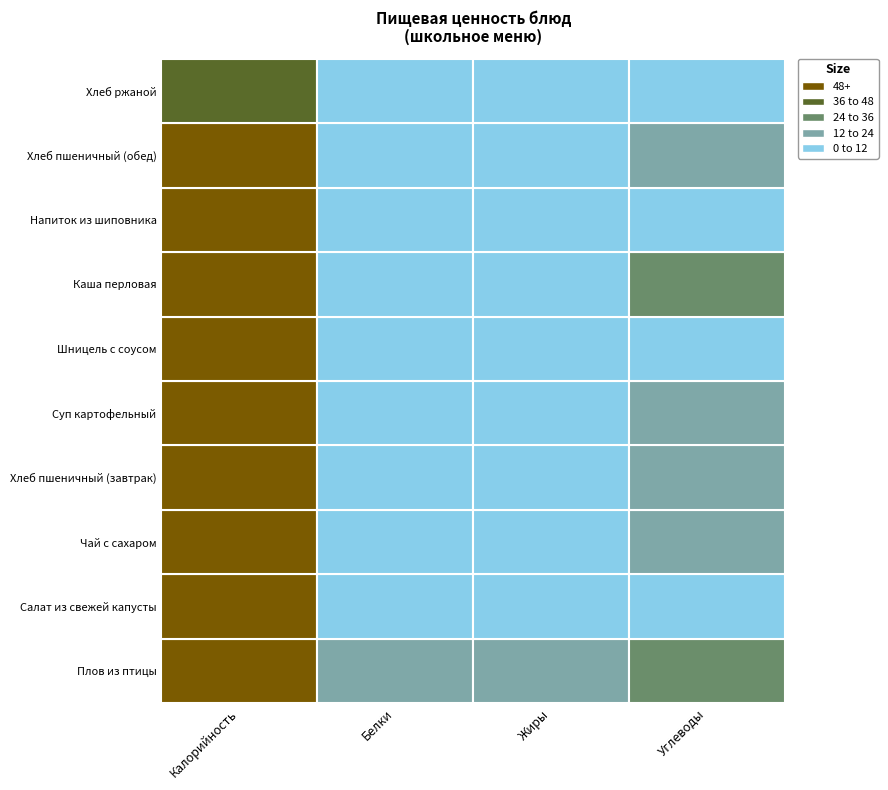

Reading left to right, transcribe all the data shown in this chart.

Калорийность: Плов из птицы=408.0	Салат из свежей капусты=52.8	Чай с сахаром=60.0	Хлеб пшеничный (завтрак)=84.8	Суп картофельный=106.0	Шницель с соусом=168.0	Каша перловая=187.0	Напиток из шиповника=143.8	Хлеб пшеничный (обед)=63.6	Хлеб ржаной=39.0
Белки: Плов из птицы=19.0	Салат из свежей капусты=0.8	Чай с сахаром=0.1	Хлеб пшеничный (завтрак)=3.2	Суп картофельный=2.1	Шницель с соусом=7.1	Каша перловая=4.4	Напиток из шиповника=0.7	Хлеб пшеничный (обед)=2.4	Хлеб ржаной=1.3
Жиры: Плов из птицы=22.0	Салат из свежей капусты=2.8	Чай с сахаром=0.0	Хлеб пшеничный (завтрак)=0.5	Суп картофельный=2.2	Шницель с соусом=9.2	Каша перловая=4.7	Напиток из шиповника=0.0	Хлеб пшеничный (обед)=0.4	Хлеб ржаной=0.2
Углеводы: Плов из птицы=29.0	Салат из свежей капусты=6.2	Чай с сахаром=15.0	Хлеб пшеничный (завтрак)=16.8	Суп картофельный=19.0	Шницель с соусом=10.9	Каша перловая=31.0	Напиток из шиповника=8.0	Хлеб пшеничный (обед)=12.6	Хлеб ржаной=8.0